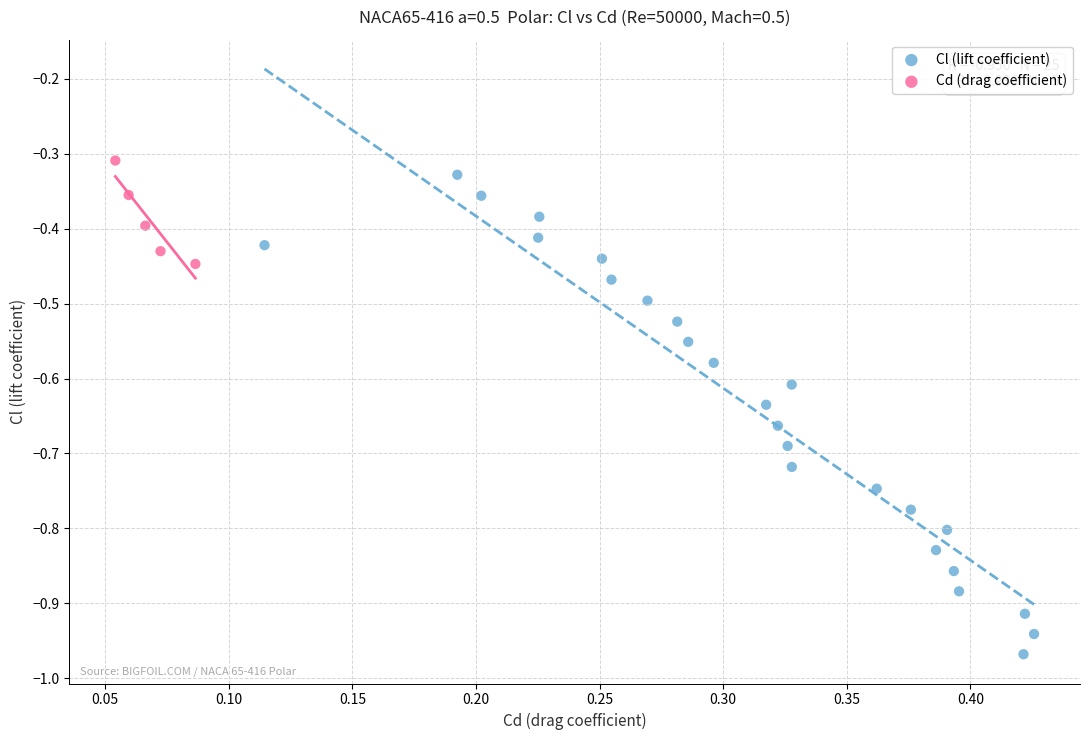

Which series has the largest Y range (max minus min)?

Cl (lift coefficient)